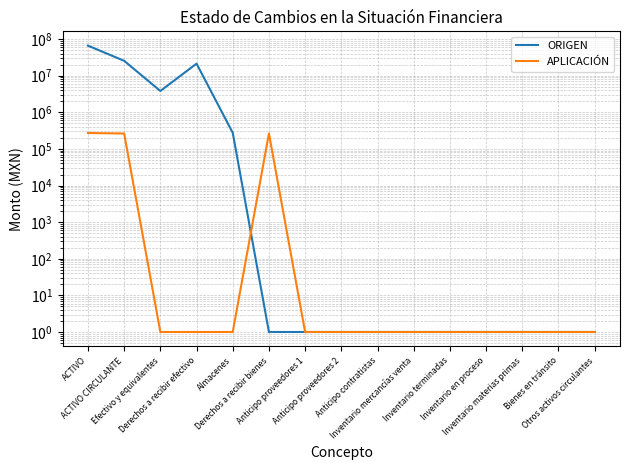

Reading right to left, list all the values displayed in this chart.

ORIGEN: 1.0	1.0	1.0	1.0	1.0	1.0	1.0	1.0	1.0	1.0	275407.8	21349493.9	3826413.6	25451315.3	66116260.4
APLICACIÓN: 1.0	1.0	1.0	1.0	1.0	1.0	1.0	1.0	1.0	263565.4	1.0	1.0	1.0	263565.4	272227.2